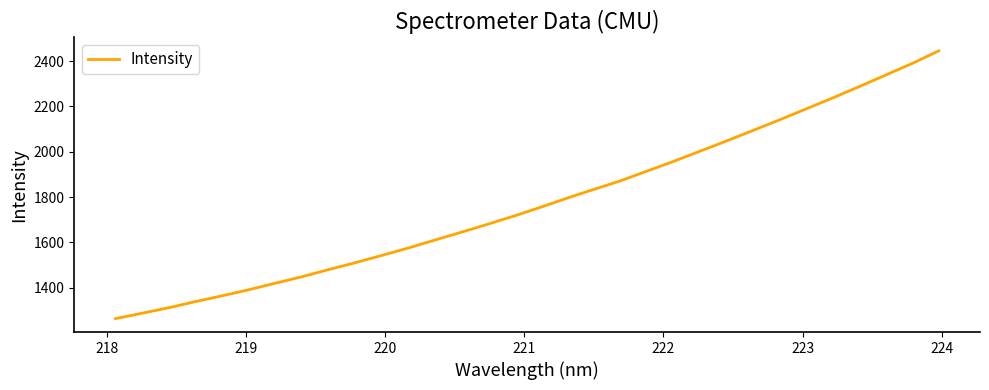

What is the difference between the maximum and minimum values?

1183.3